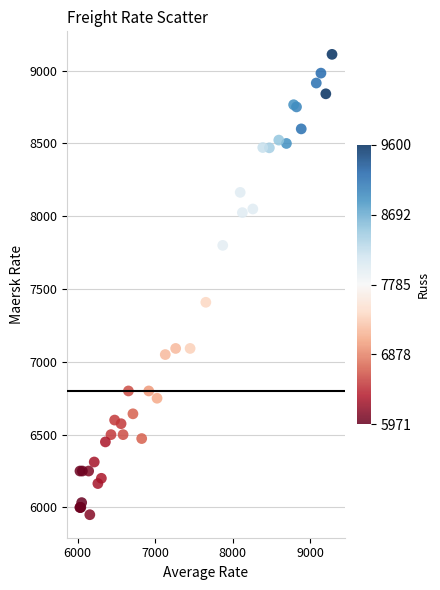

What Y value in the scatter plot is closest to 7531?

7409